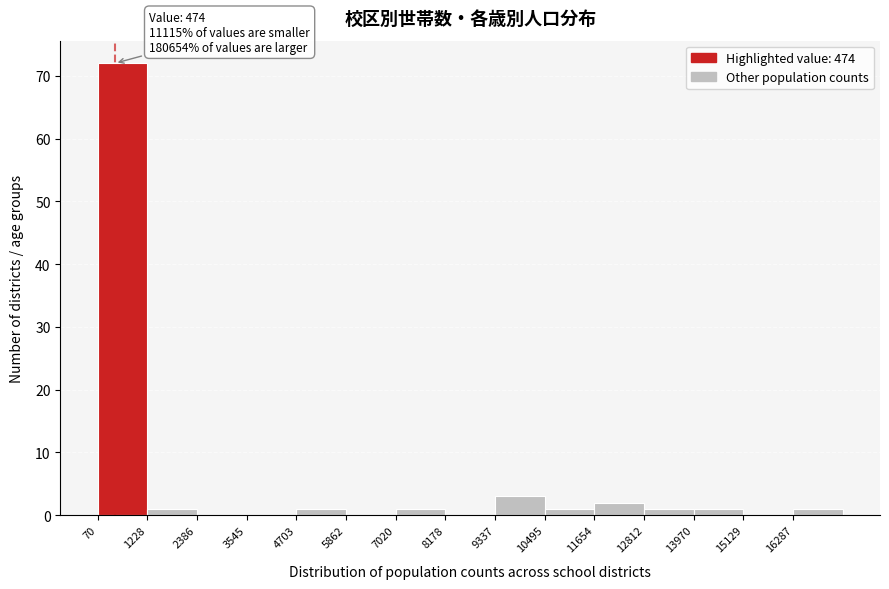

Which range on the x-axis has the tallest bar?

0 to 1200